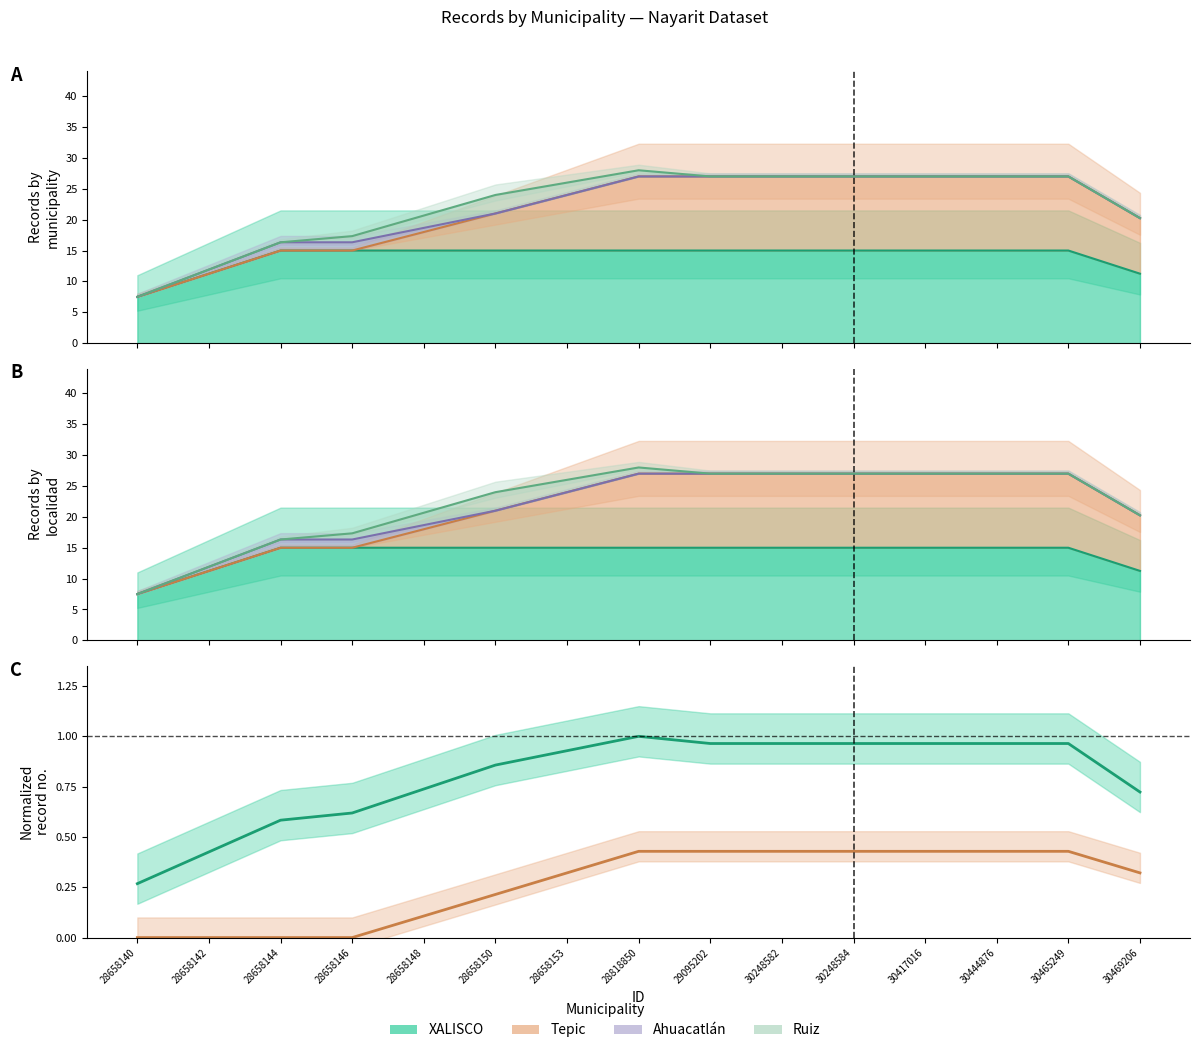

Rank the series by their average value, from highest to lowest.

XALISCO, Tepic